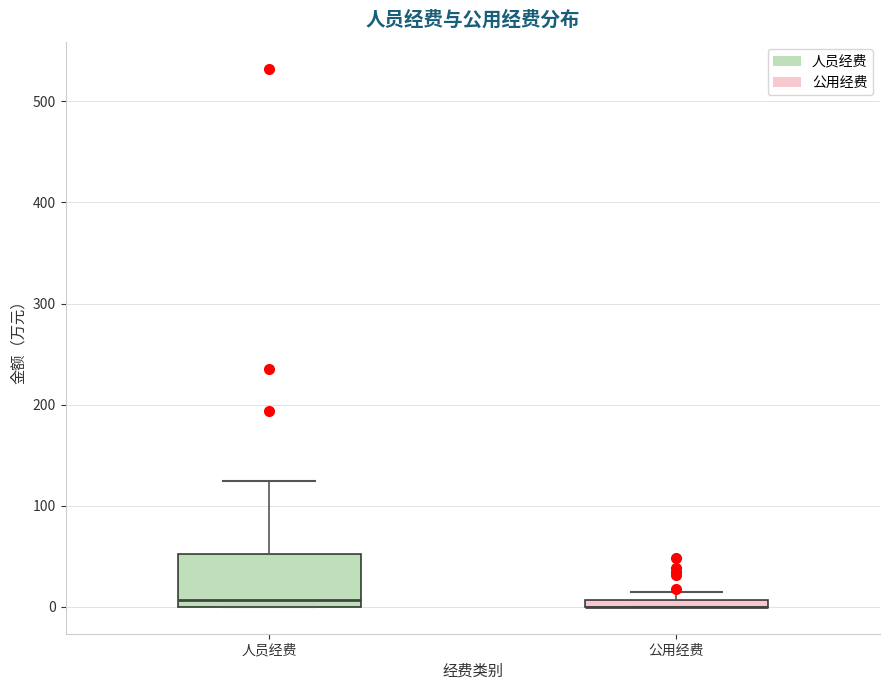

Which box is the tallest, from its lower edge to its upper edge?

人员经费